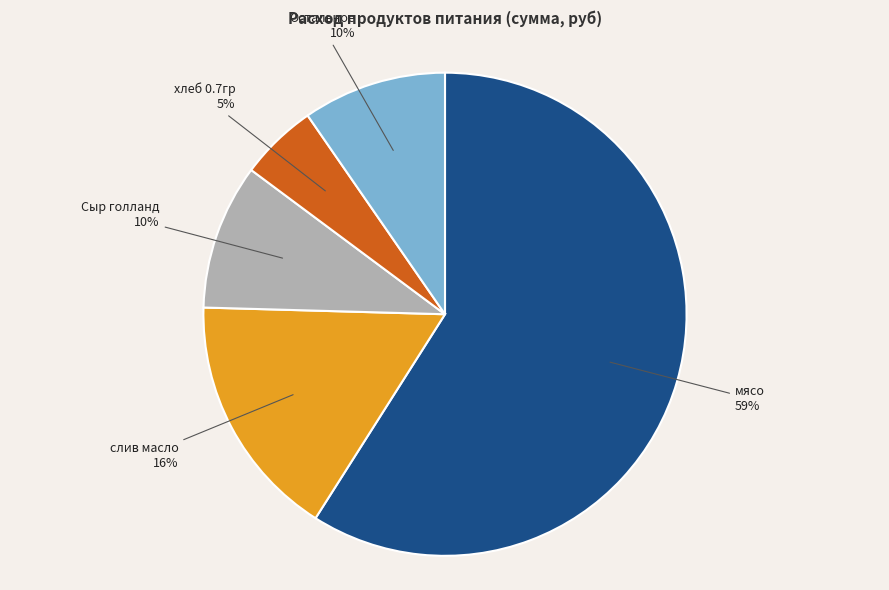

To the nearest percent, what is the average slice percentage?

20%